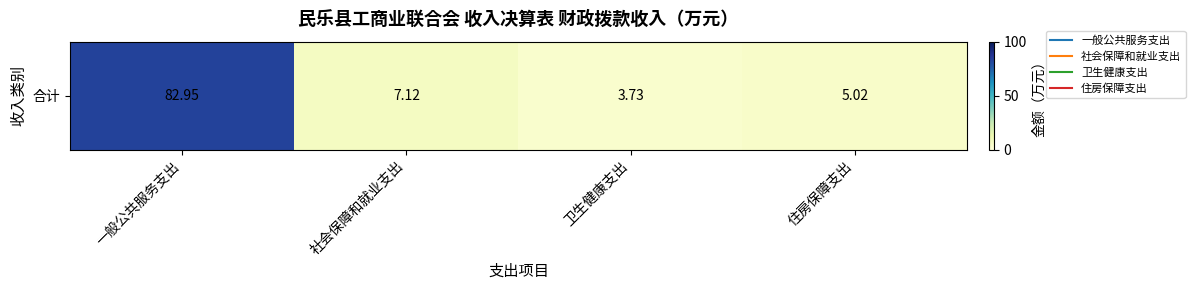

What is the sum of the values at 一般公共服务支出 and 住房保障支出?

88.0